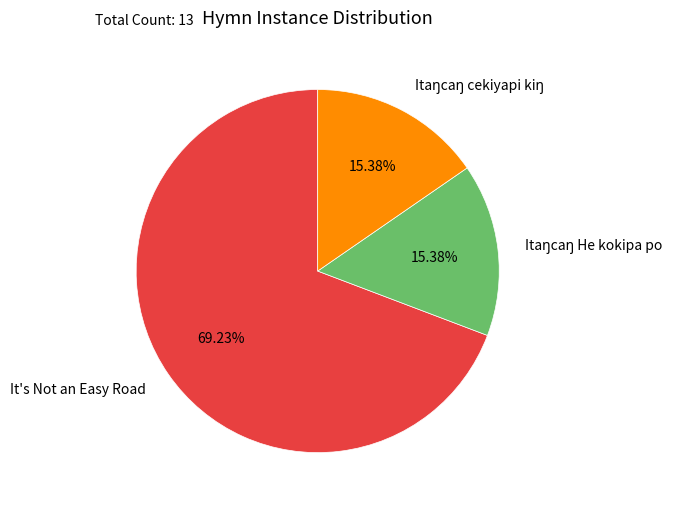

Which slice is the largest?

It's Not an Easy Road